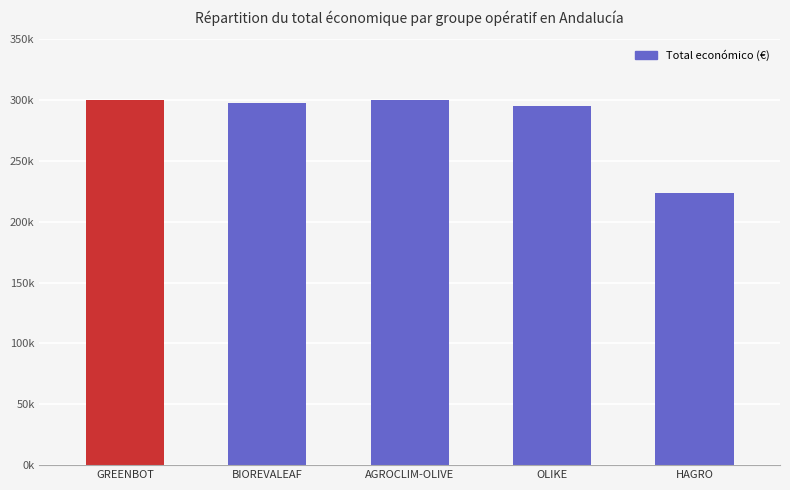

What is the difference between the maximum and minimum values?

76281